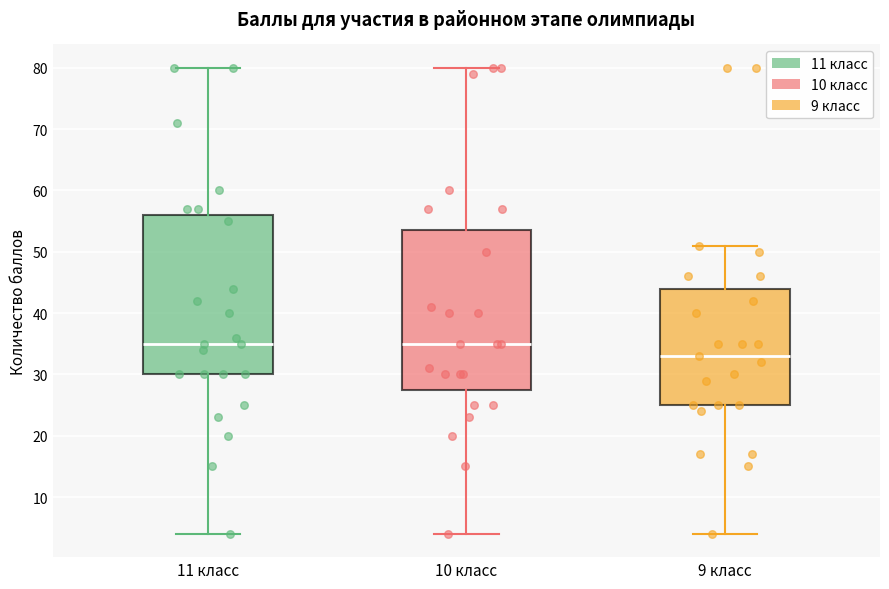

Reading left to right, read every box against the y-axis: the position of its median line, the range the box covers, and the ends of its whiskers. The values are not printed on the chart, so give them approximately, as read against the axis.

11 класс: median 35, box 30 to 56, whiskers 4 to 80
10 класс: median 35, box 28 to 54, whiskers 4 to 80
9 класс: median 33, box 25 to 44, whiskers 4 to 51